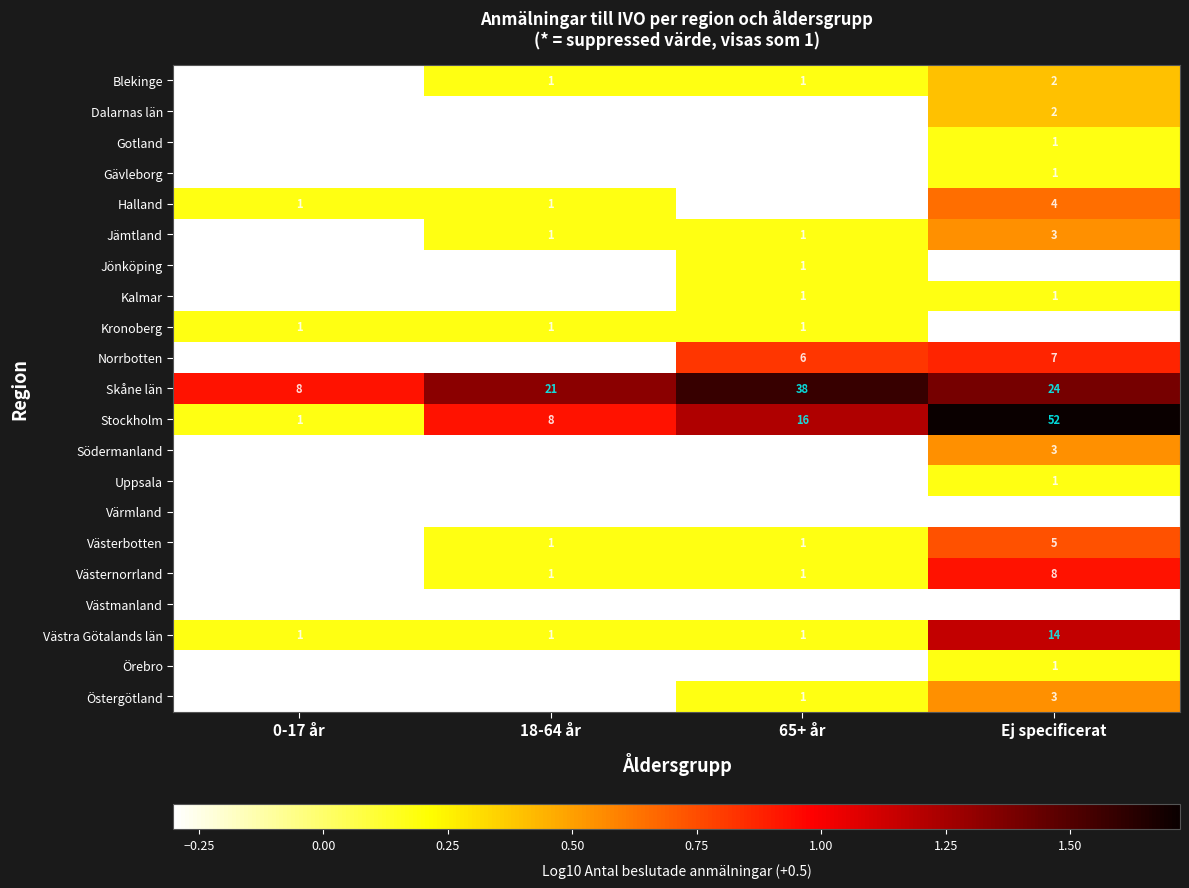

What is the spread (max minus min) of values at Ej specificerat?

52